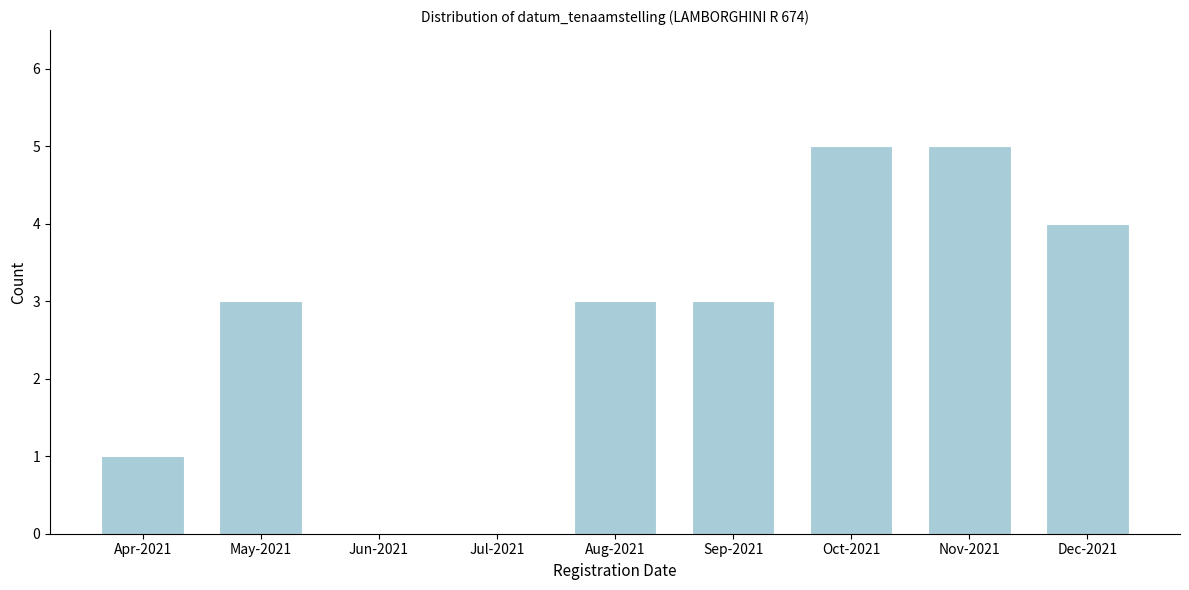

Reading left to right, what are all the values shown in this chart?

Apr-2021=1	May-2021=3	Jun-2021=0	Jul-2021=0	Aug-2021=3	Sep-2021=3	Oct-2021=5	Nov-2021=5	Dec-2021=4